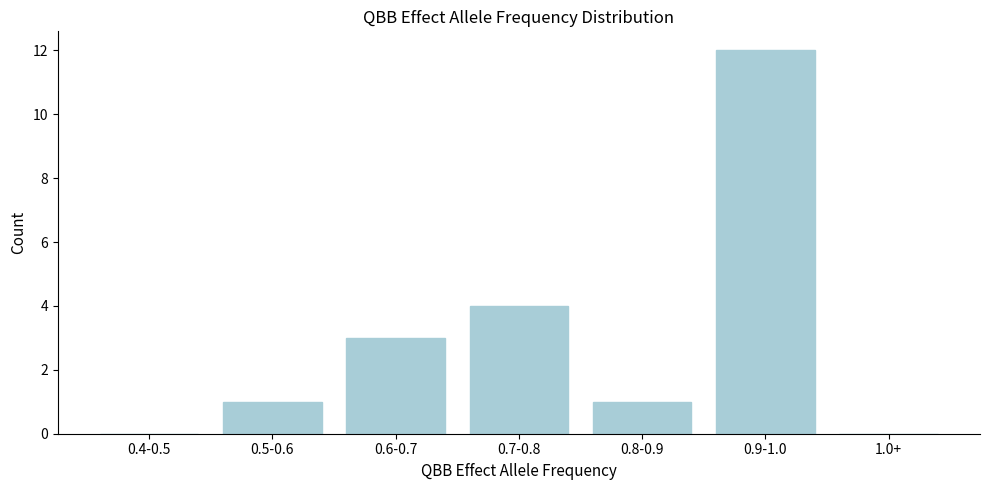

Reading right to left, extract all data points from this chart.

1.0+=0	0.9-1.0=12	0.8-0.9=1	0.7-0.8=4	0.6-0.7=3	0.5-0.6=1	0.4-0.5=0